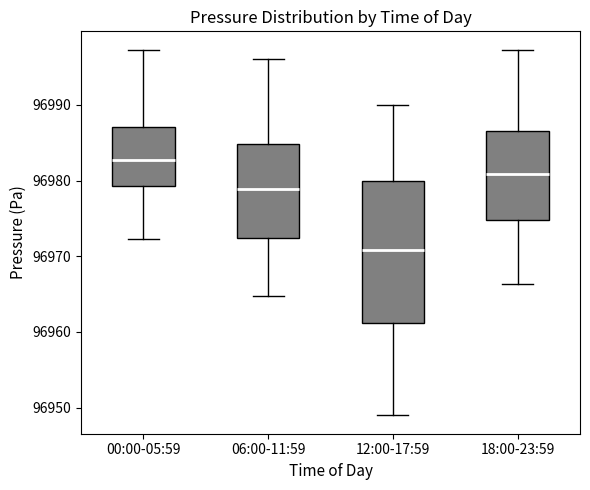

Reading left to right, read every box against the y-axis: the position of its median line, the range the box covers, and the ends of its whiskers. The values are not printed on the chart, so give them approximately, as read against the axis.

00:00-05:59: median 96983, box 96979 to 96987, whiskers 96972 to 96997
06:00-11:59: median 96979, box 96972 to 96985, whiskers 96965 to 96996
12:00-17:59: median 96971, box 96961 to 96980, whiskers 96949 to 96990
18:00-23:59: median 96981, box 96975 to 96987, whiskers 96966 to 96997